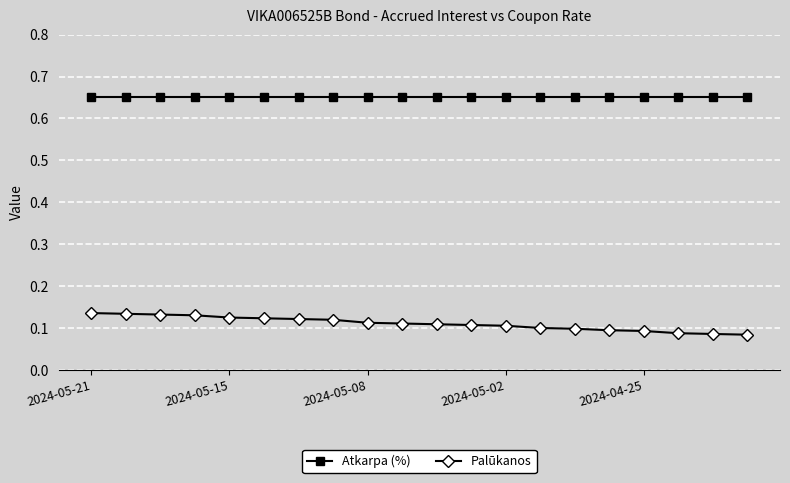

Which series has the largest range (max minus min)?

Palūkanos